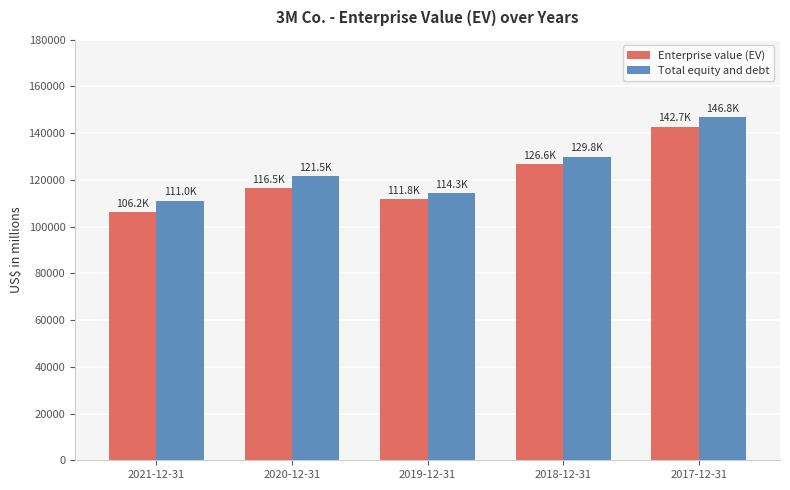

Which series has the largest total across all categories?

Total equity and debt